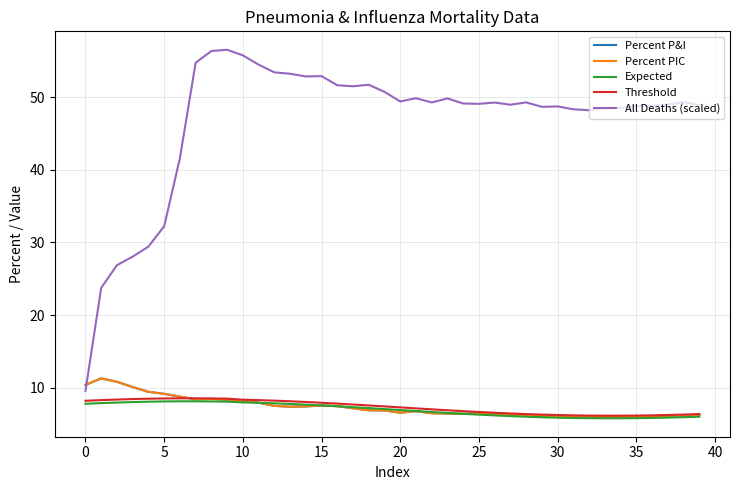

Which series has the largest total across all categories?

All Deaths (scaled)